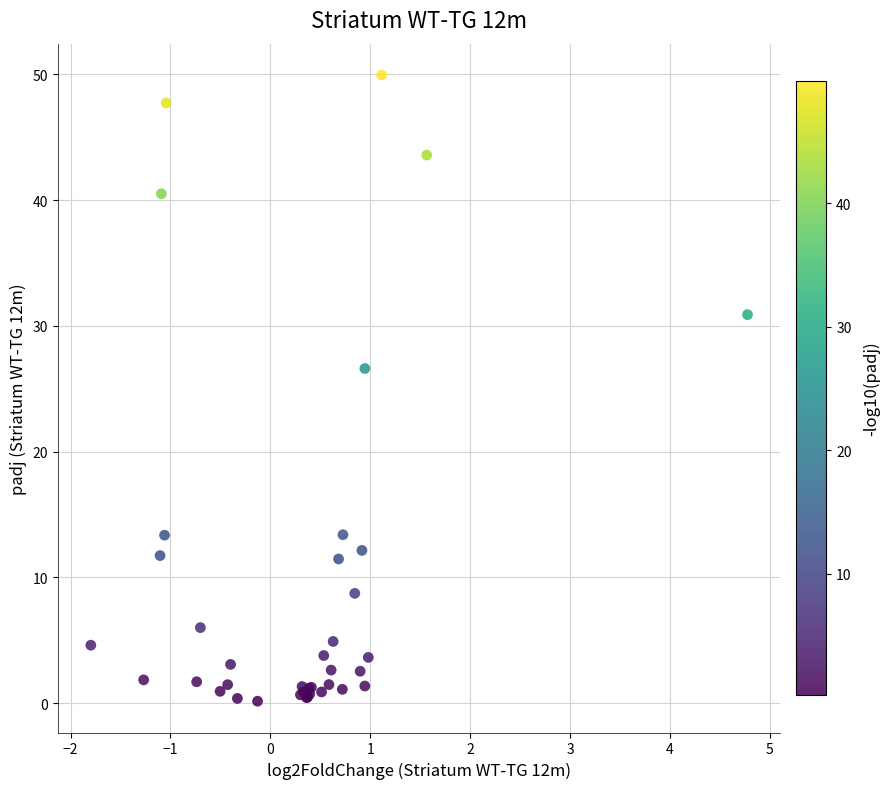

What Y value in the scatter plot is closest to 25?

26.6